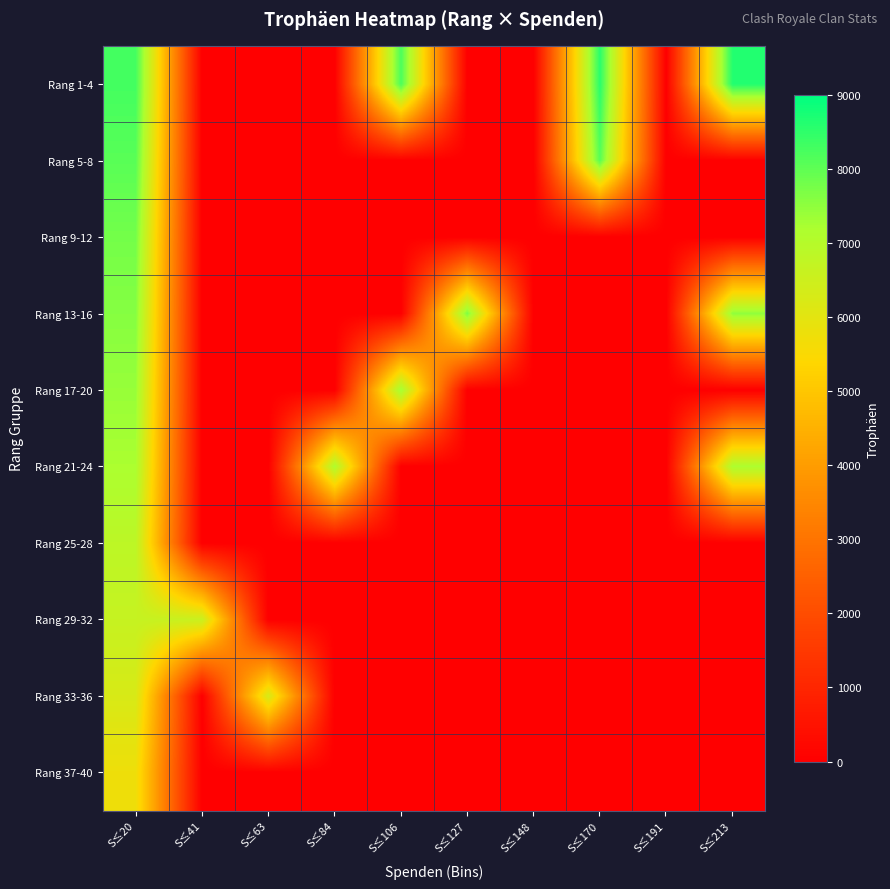

Reading left to right, extract all data points from this chart.

Rang 1-4: S≤20=8283.0	S≤41=0.0	S≤63=0.0	S≤84=0.0	S≤106=8211.0	S≤127=0.0	S≤148=0.0	S≤170=8556.0	S≤191=0.0	S≤213=8642.0
Rang 5-8: S≤20=8064.5	S≤41=0.0	S≤63=0.0	S≤84=0.0	S≤106=0.0	S≤127=0.0	S≤148=0.0	S≤170=8062.0	S≤191=0.0	S≤213=0.0
Rang 9-12: S≤20=7783.1	S≤41=0.0	S≤63=0.0	S≤84=0.0	S≤106=0.0	S≤127=0.0	S≤148=0.0	S≤170=0.0	S≤191=0.0	S≤213=0.0
Rang 13-16: S≤20=7596.0	S≤41=0.0	S≤63=0.0	S≤84=0.0	S≤106=0.0	S≤127=7689.0	S≤148=0.0	S≤170=0.0	S≤191=0.0	S≤213=7501.0
Rang 17-20: S≤20=7414.0	S≤41=0.0	S≤63=0.0	S≤84=0.0	S≤106=7318.0	S≤127=0.0	S≤148=0.0	S≤170=0.0	S≤191=0.0	S≤213=0.0
Rang 21-24: S≤20=7200.0	S≤41=0.0	S≤63=0.0	S≤84=7143.0	S≤106=0.0	S≤127=0.0	S≤148=0.0	S≤170=0.0	S≤191=0.0	S≤213=7178.0
Rang 25-28: S≤20=6849.5	S≤41=0.0	S≤63=0.0	S≤84=0.0	S≤106=0.0	S≤127=0.0	S≤148=0.0	S≤170=0.0	S≤191=0.0	S≤213=0.0
Rang 29-32: S≤20=6642.5	S≤41=6586.0	S≤63=0.0	S≤84=0.0	S≤106=0.0	S≤127=0.0	S≤148=0.0	S≤170=0.0	S≤191=0.0	S≤213=0.0
Rang 33-36: S≤20=6253.0	S≤41=0.0	S≤63=6290.0	S≤84=0.0	S≤106=0.0	S≤127=0.0	S≤148=0.0	S≤170=0.0	S≤191=0.0	S≤213=0.0
Rang 37-40: S≤20=5757.6	S≤41=0.0	S≤63=0.0	S≤84=0.0	S≤106=0.0	S≤127=0.0	S≤148=0.0	S≤170=0.0	S≤191=0.0	S≤213=0.0